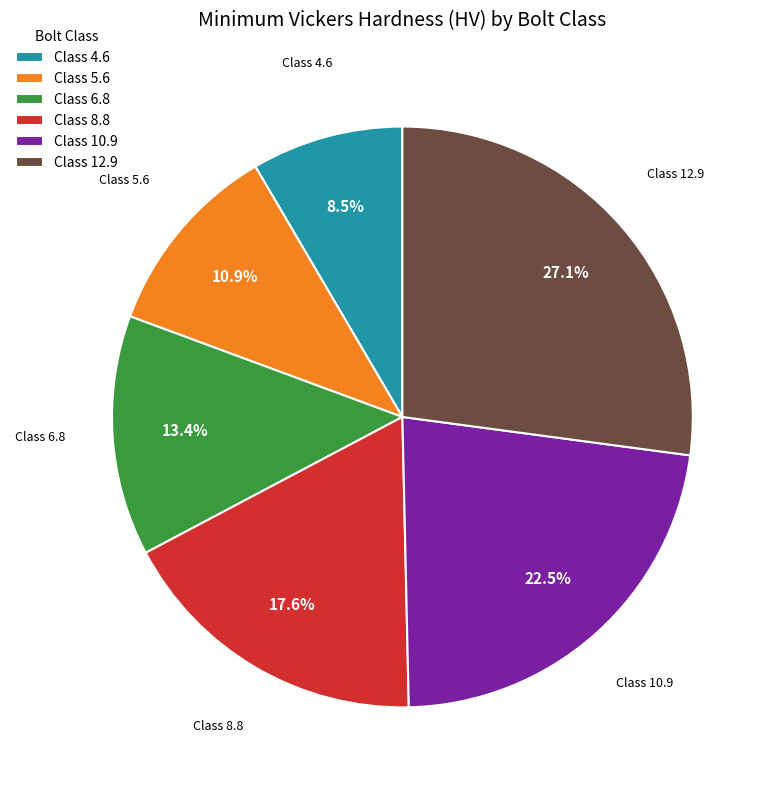

Which slice is the smallest?

Class 4.6